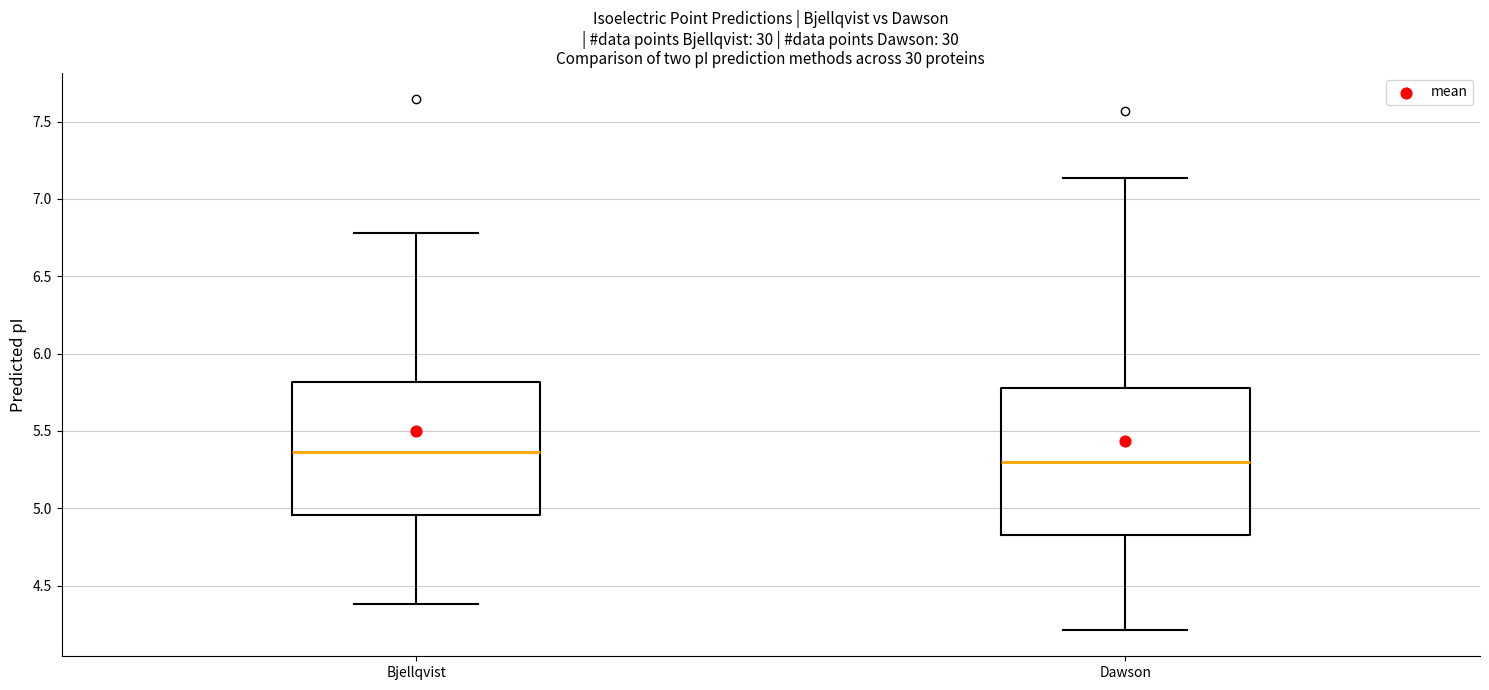

Which box is the tallest, from its lower edge to its upper edge?

Dawson